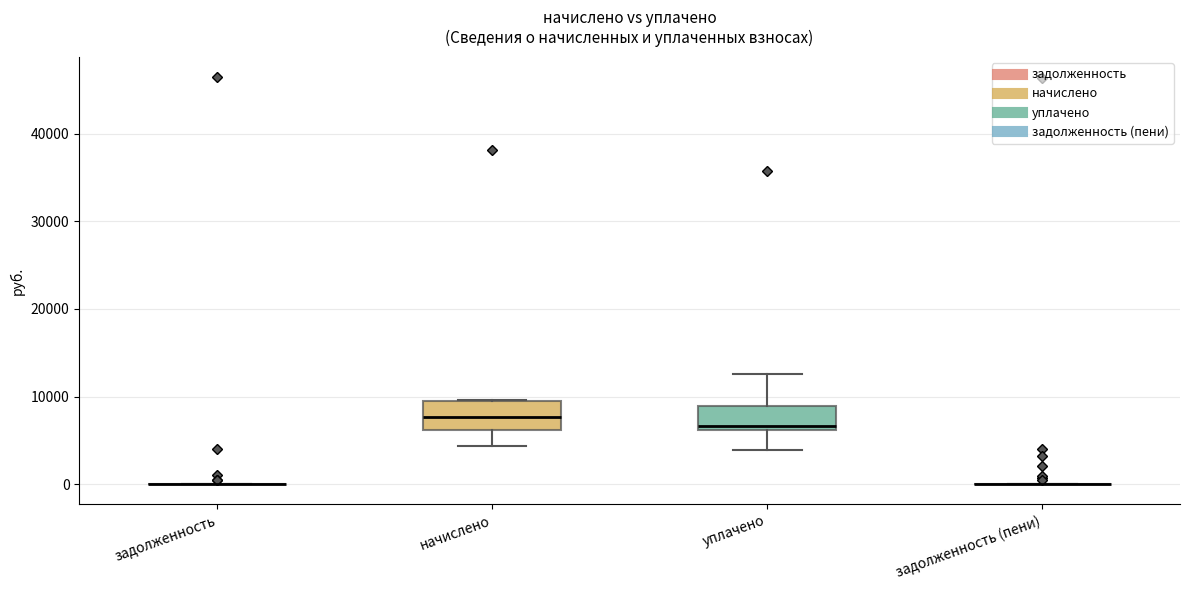

Reading left to right, read every box against the y-axis: the position of its median line, the range the box covers, and the ends of its whiskers. The values are not printed on the chart, so give them approximately, as read against the axis.

задолженность: box collapsed to a line at 0, whiskers 0 to 0
начислено: median 8000, box 6000 to 10000, whiskers 4000 to 10000
уплачено: median 7000, box 6000 to 9000, whiskers 4000 to 13000
задолженность (пени): box collapsed to a line at 0, whiskers 0 to 0